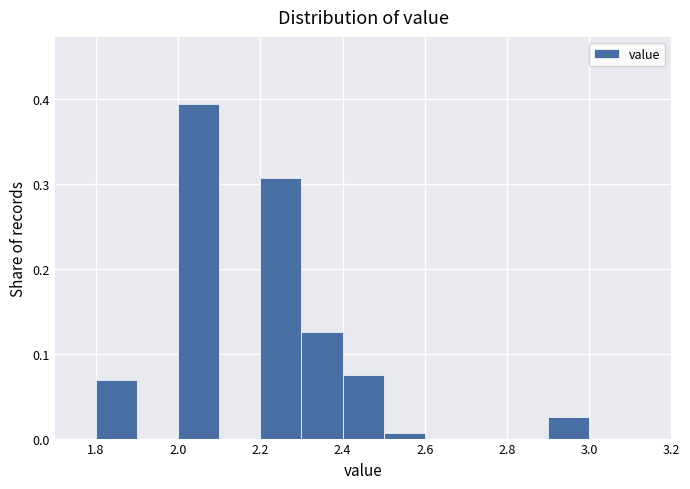

Reading left to right, transcribe this chart: for each bar, give the range it covers on the x-axis and its height. The values are not printed on the chart, so give them approximately, as read against the axis.

1.7 to 1.8: 0
1.8 to 1.9: 0.07
1.9 to 2.0: 0
2.0 to 2.1: 0.39
2.1 to 2.2: 0
2.2 to 2.3: 0.31
2.3 to 2.4: 0.13
2.4 to 2.5: 0.08
2.5 to 2.6: under 0.01
2.6 to 2.7: 0
2.7 to 2.8: 0
2.8 to 2.9: 0
2.9 to 3.0: 0.03
3.0 to 3.1: 0
3.1 to 3.2: 0